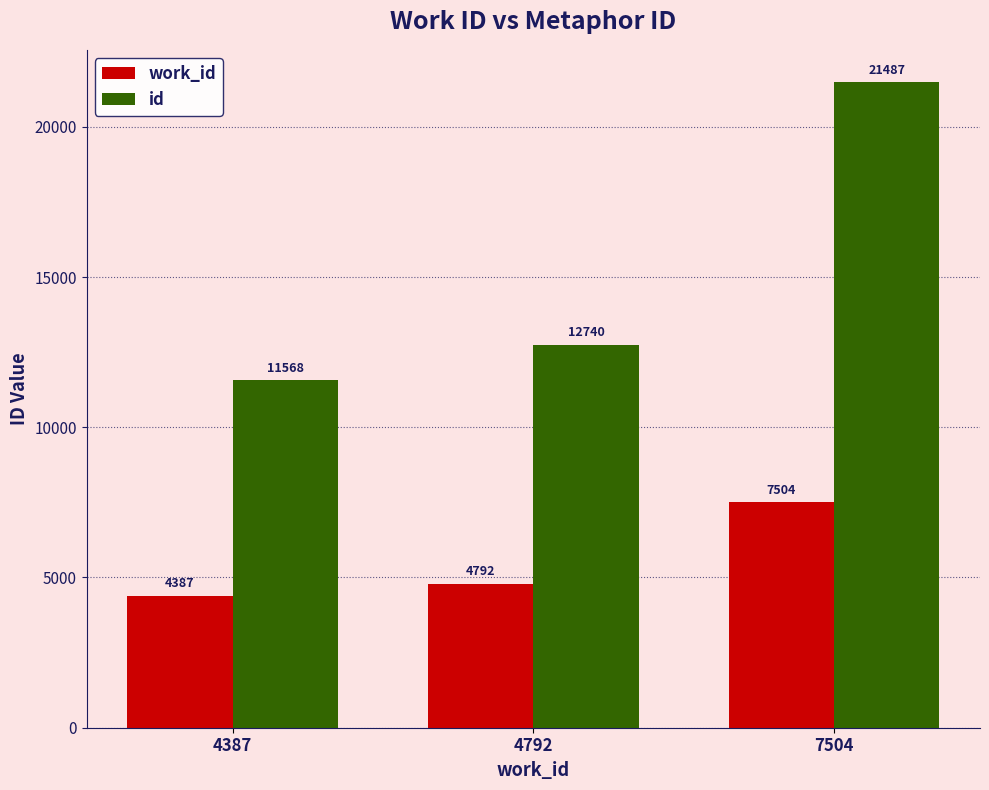

At which label is id closest to 16527?

4792